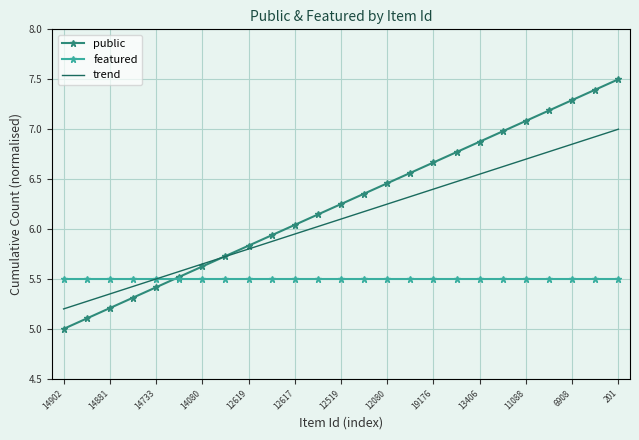

What is the maximum value for featured?

5.5